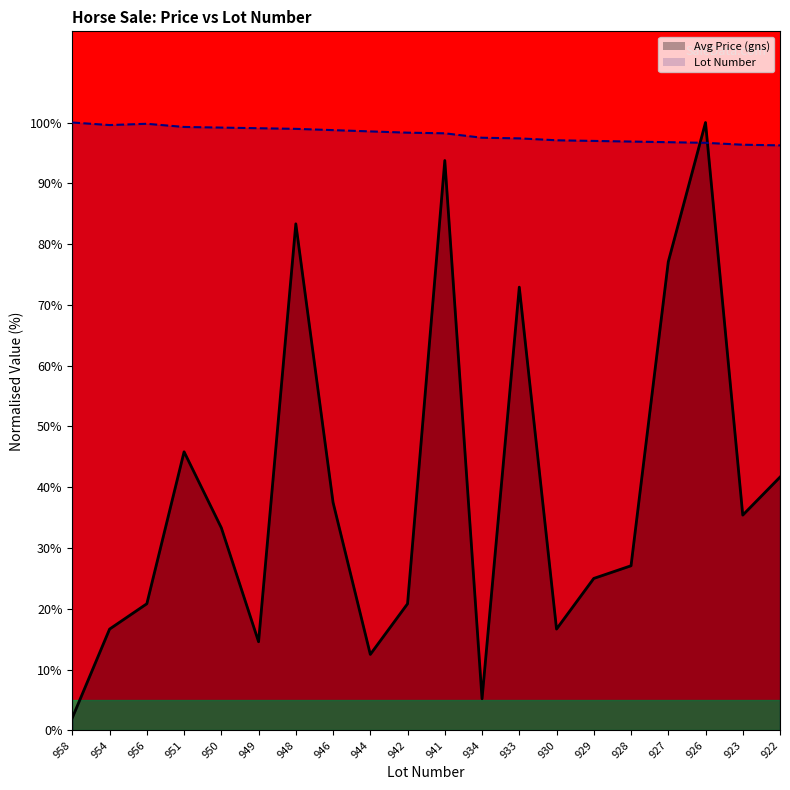

Reading right to left, what are all the values shown in this chart?

Avg Price (gns): 41.7	35.4	100.0	77.1	27.1	25.0	16.7	72.9	5.2	93.8	20.8	12.5	37.5	83.3	14.6	33.3	45.8	20.8	16.7	2.1
Lot Number: 96.2	96.3	96.7	96.8	96.9	97.0	97.1	97.4	97.5	98.2	98.3	98.5	98.7	99.0	99.1	99.2	99.3	99.8	99.6	100.0